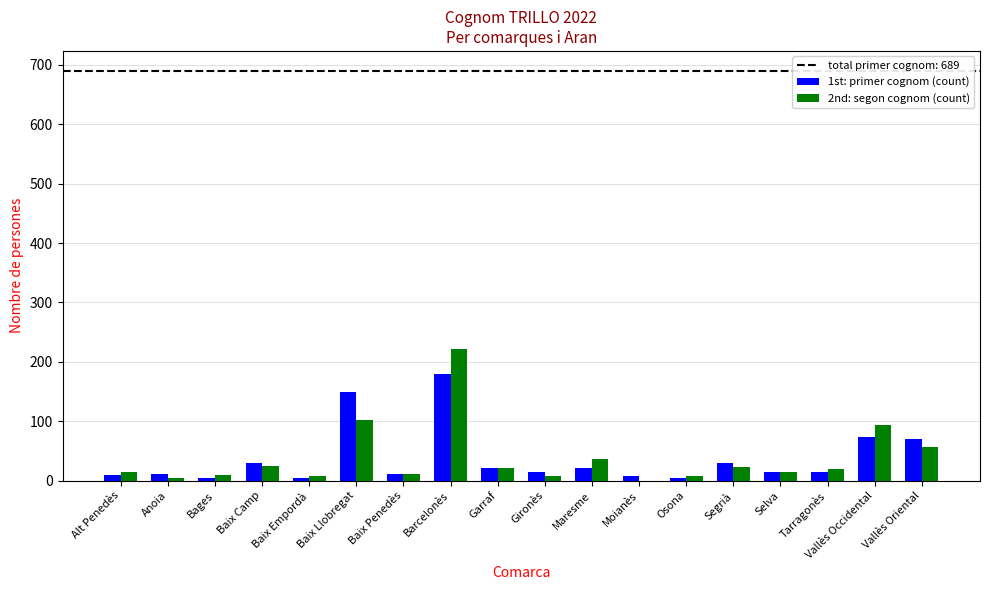

What is the spread (max minus min) of values at Moianès?

8